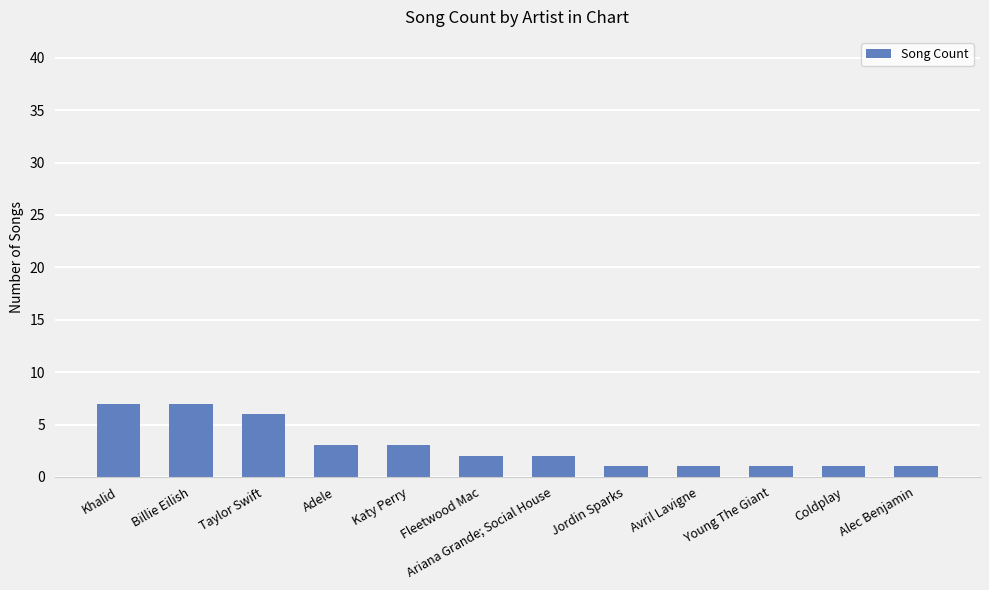

What is the value of the 1st bar from the left?

7